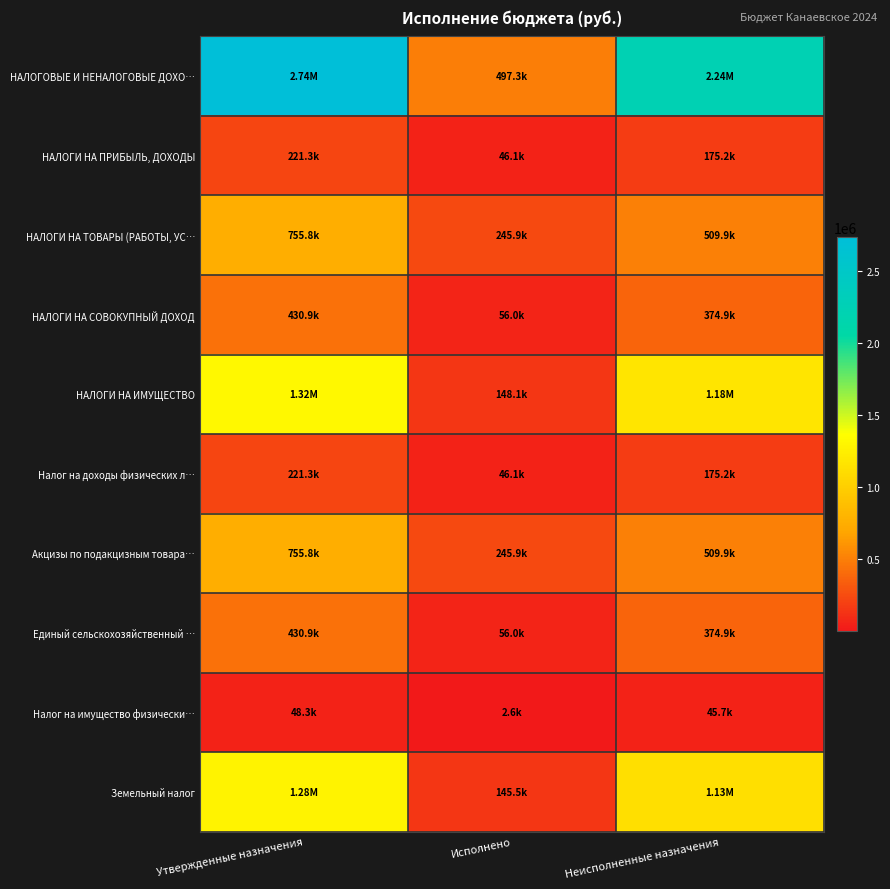

At which category is the sum across all series the highest?

Утвержденные назначения